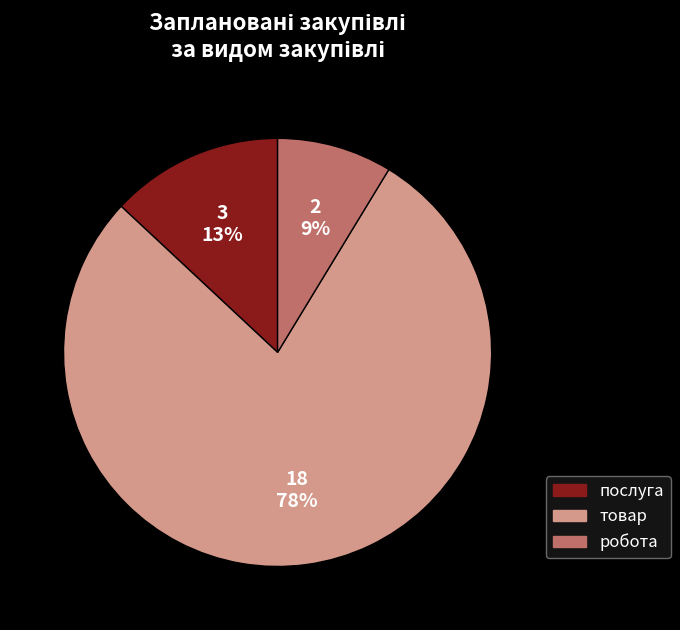

Which has a higher value, послуга or робота?

послуга